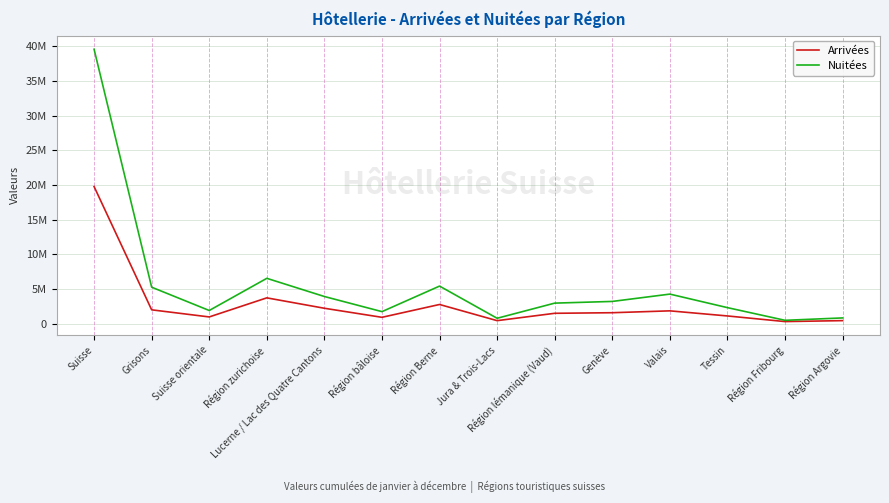

Which series has the largest total across all categories?

Nuitées